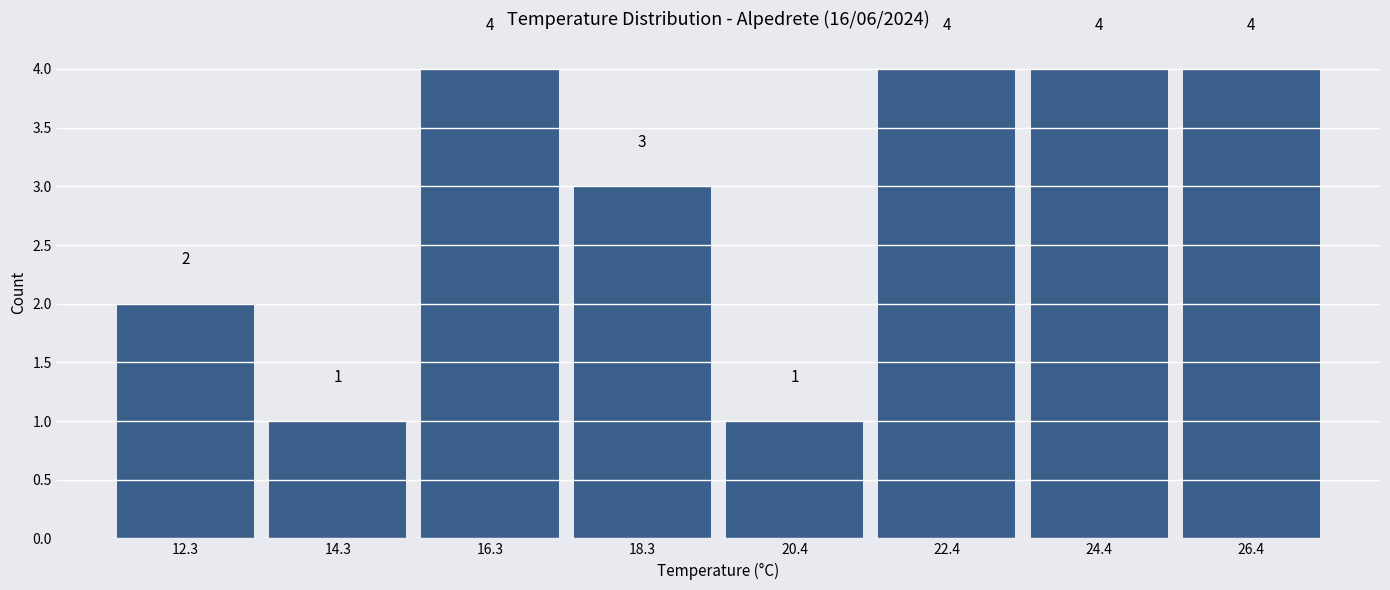

Reading left to right, transcribe this chart: for each bar, give the range it covers on the x-axis and its height. The bar edges are not printed on the chart, so give them approximately, as read against the axis.

11.5 to 13.5: 2
13.5 to 15.5: 1
15.5 to 17.5: 4
17.5 to 19.5: 3
19.5 to 21.5: 1
21.5 to 23.5: 4
23.5 to 25.5: 4
25.5 to 27.5: 4